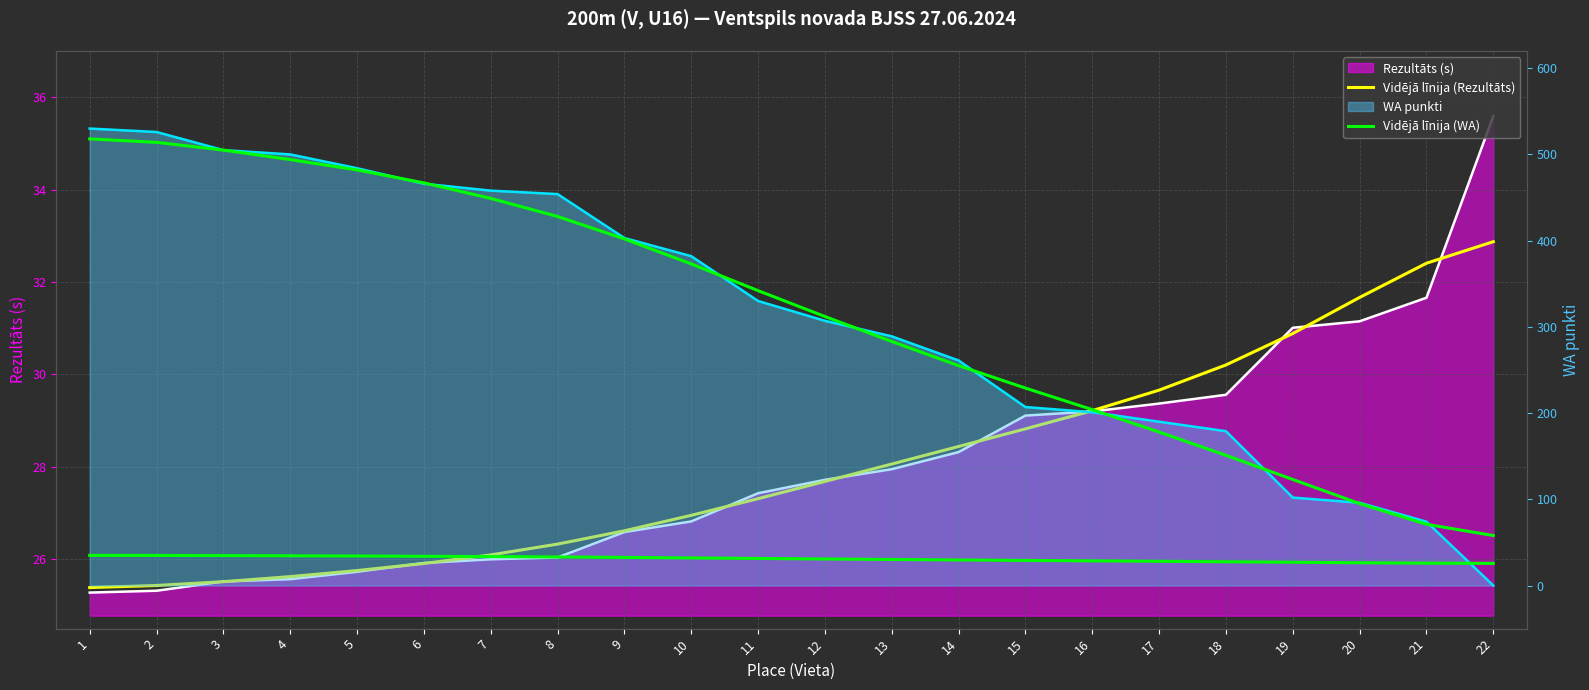

At 1, list the series in order from smallest to largest.

Vidējā līnija (Rezultāts), Vidējā līnija (WA)